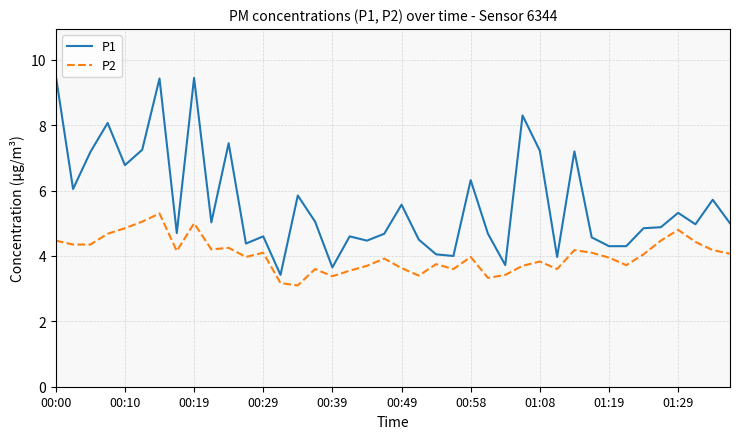

Does the chart have visible grid lines?

Yes